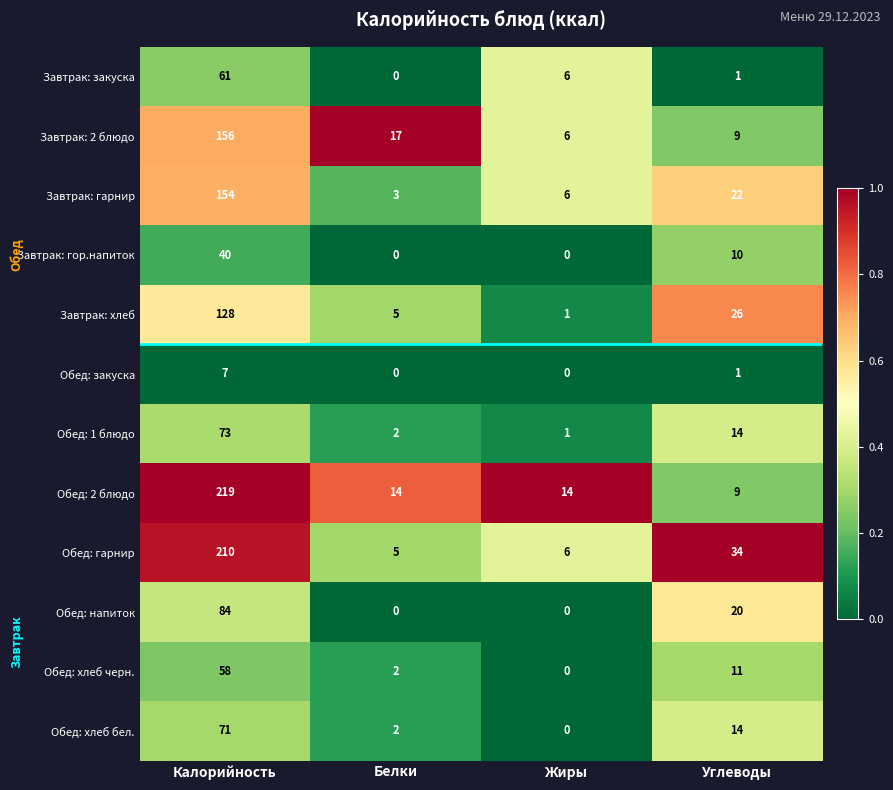

Read the Завтрак: хлеб value at Углеводы, to the nearest 50.

50